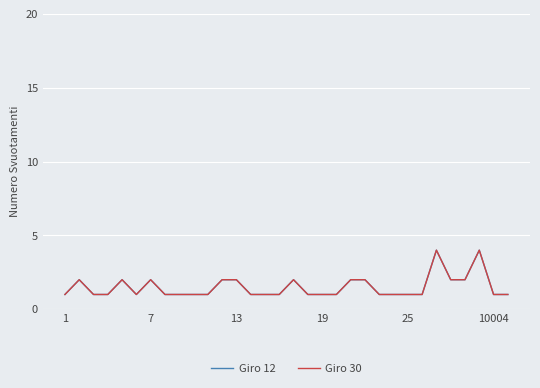

Does the chart have visible grid lines?

Yes